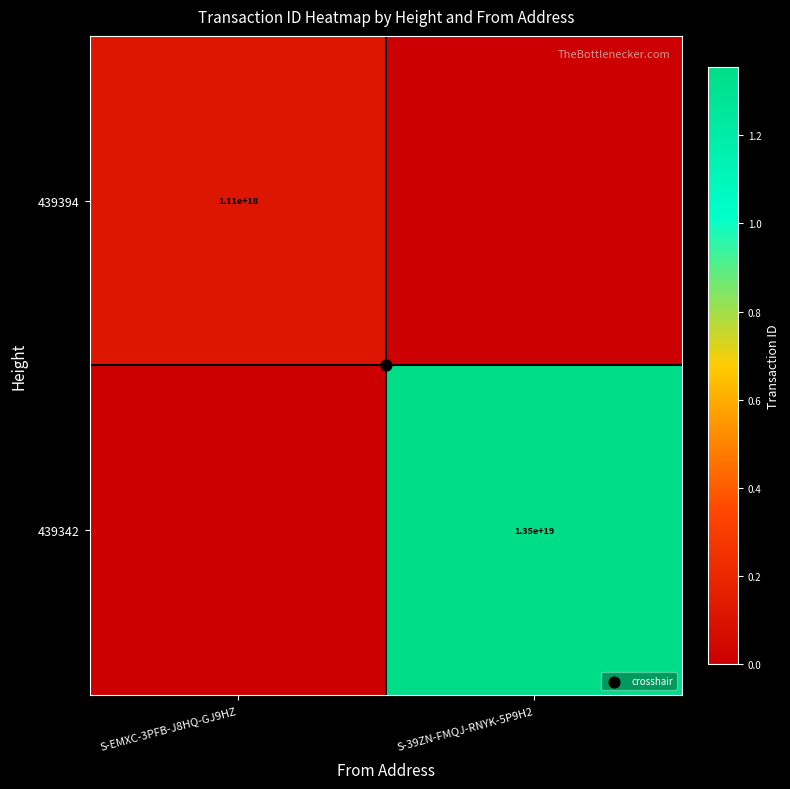

How many distinct data groups are displayed?

2